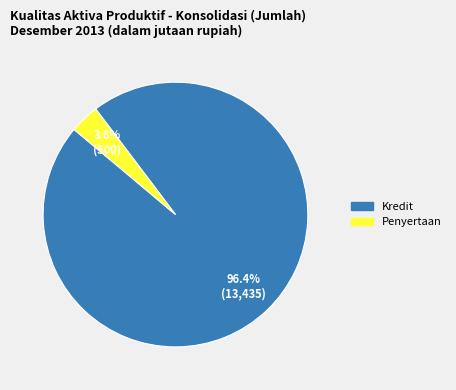

Is there any slice that represents more than half of the pie?

Yes